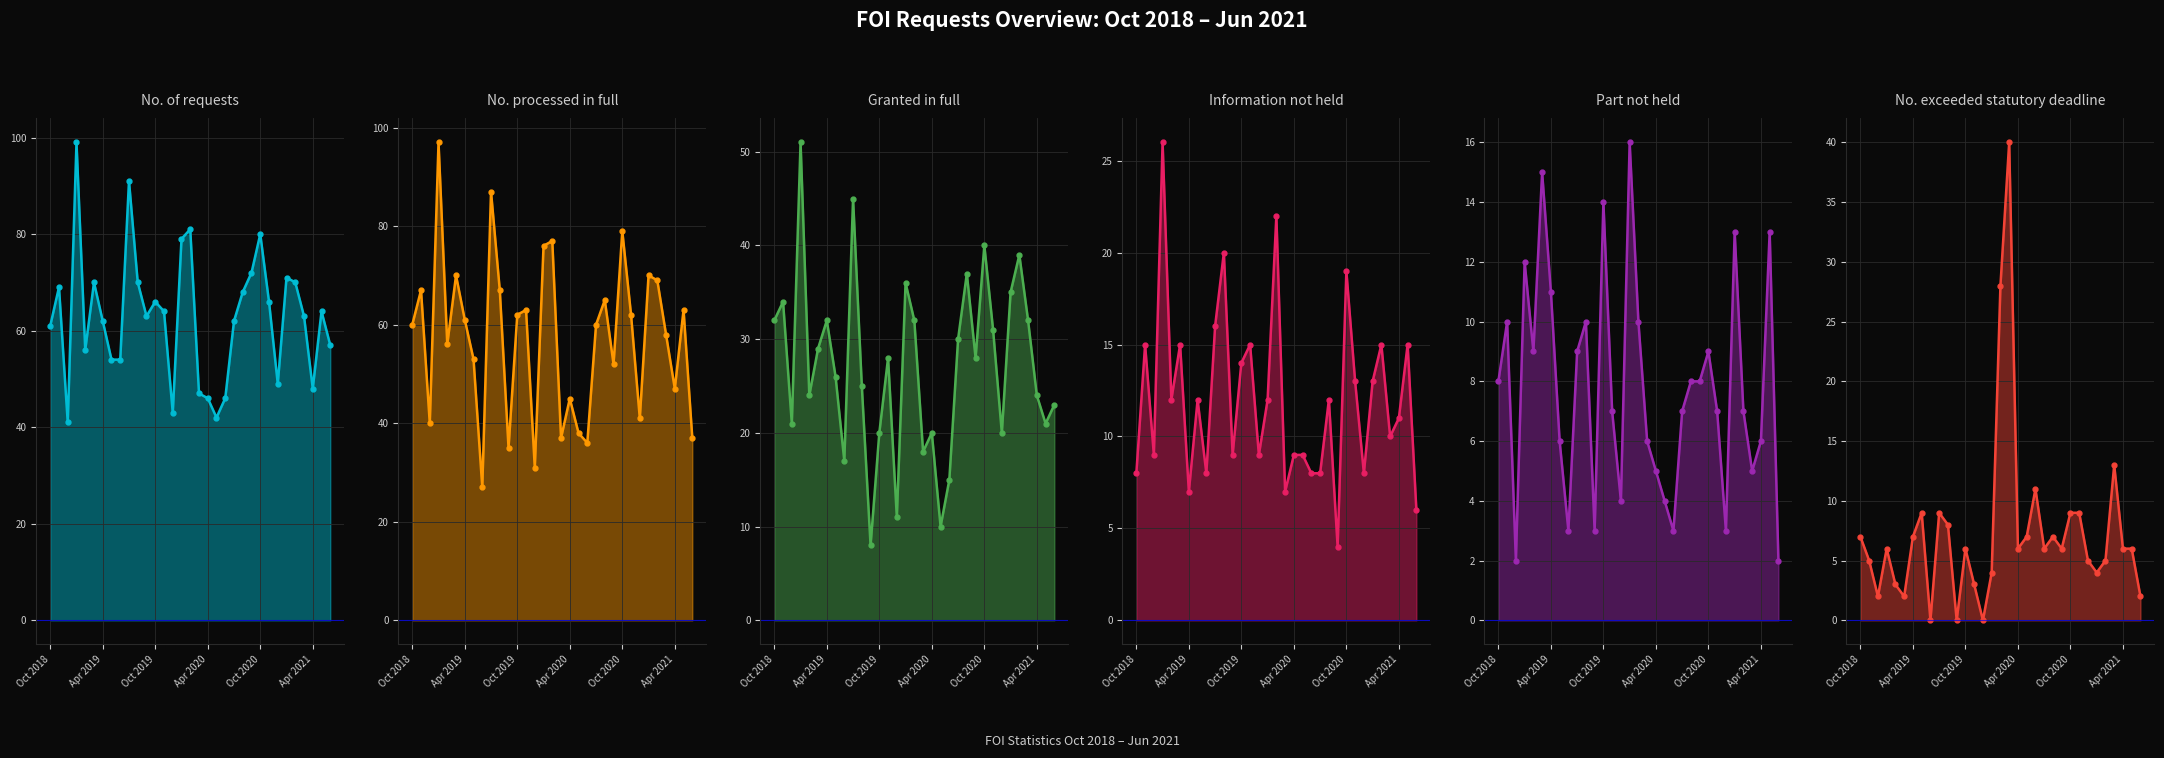

Count the number of data series in this chart.

6